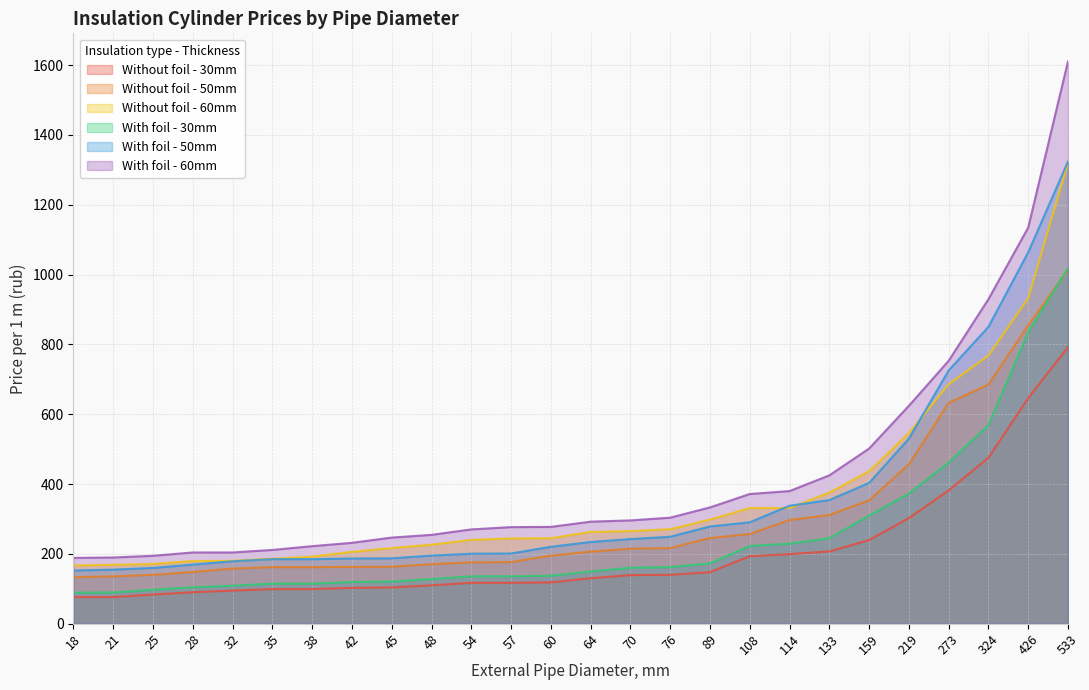

Which category has the lowest value across all series?

18